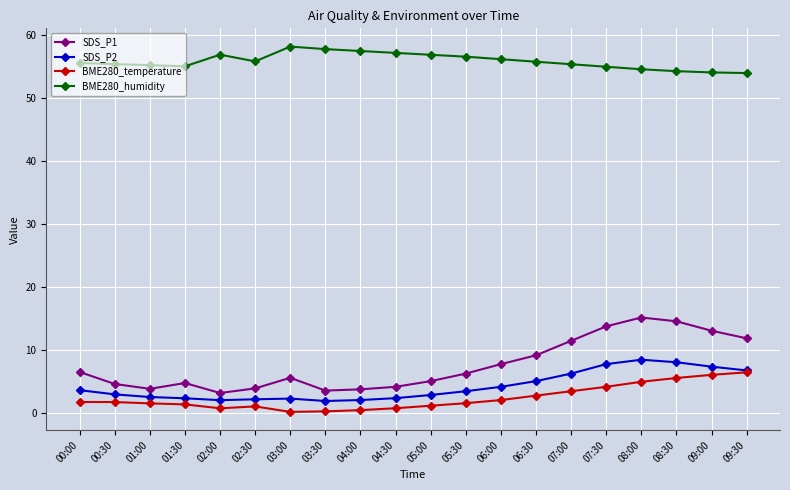

What is the approximate value of SDS_P1 at 03:00?

5.6